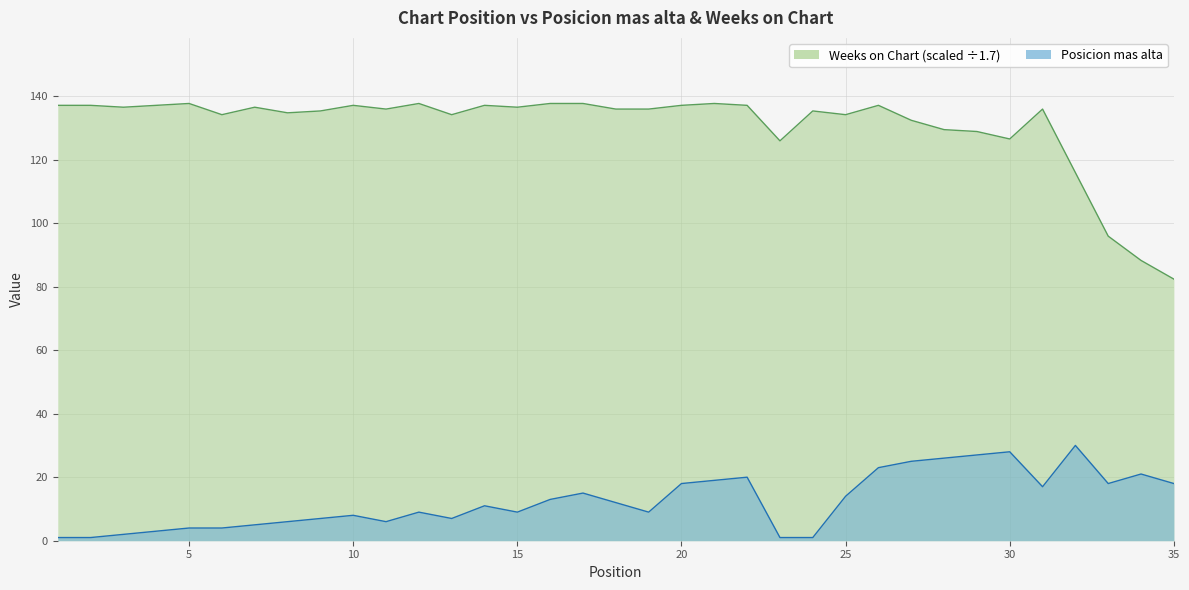

Is the value of Posicion mas alta at 26 greater than the value of Weeks on Chart at 24?

No